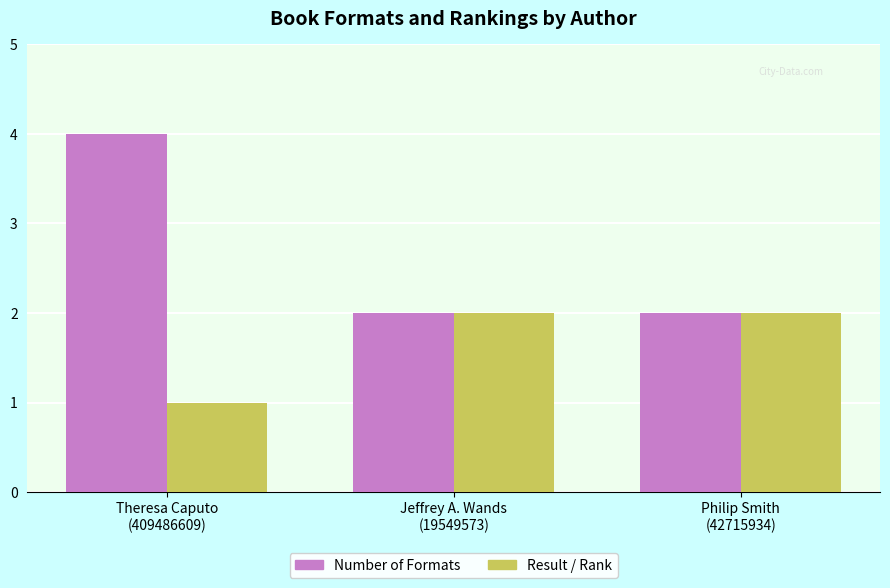

At Theresa Caputo
(409486609), list the series in order from largest to smallest.

Number of Formats, Result / Rank